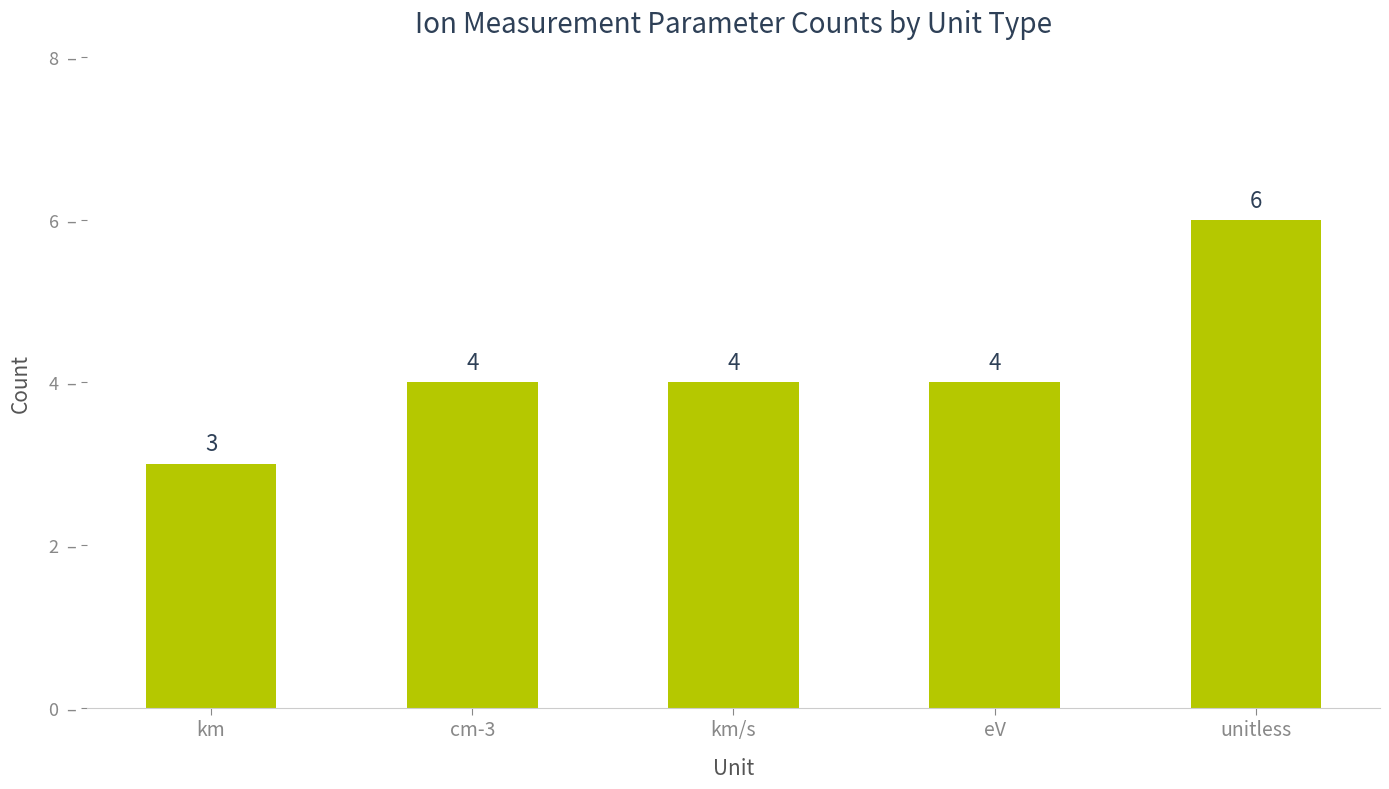

What is the greatest value displayed?

6